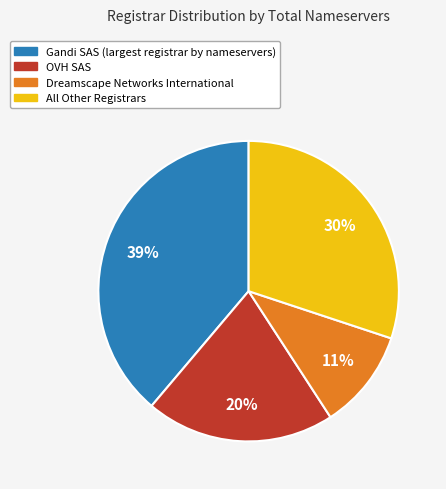

To the nearest percent, what is the average slice percentage?

25%